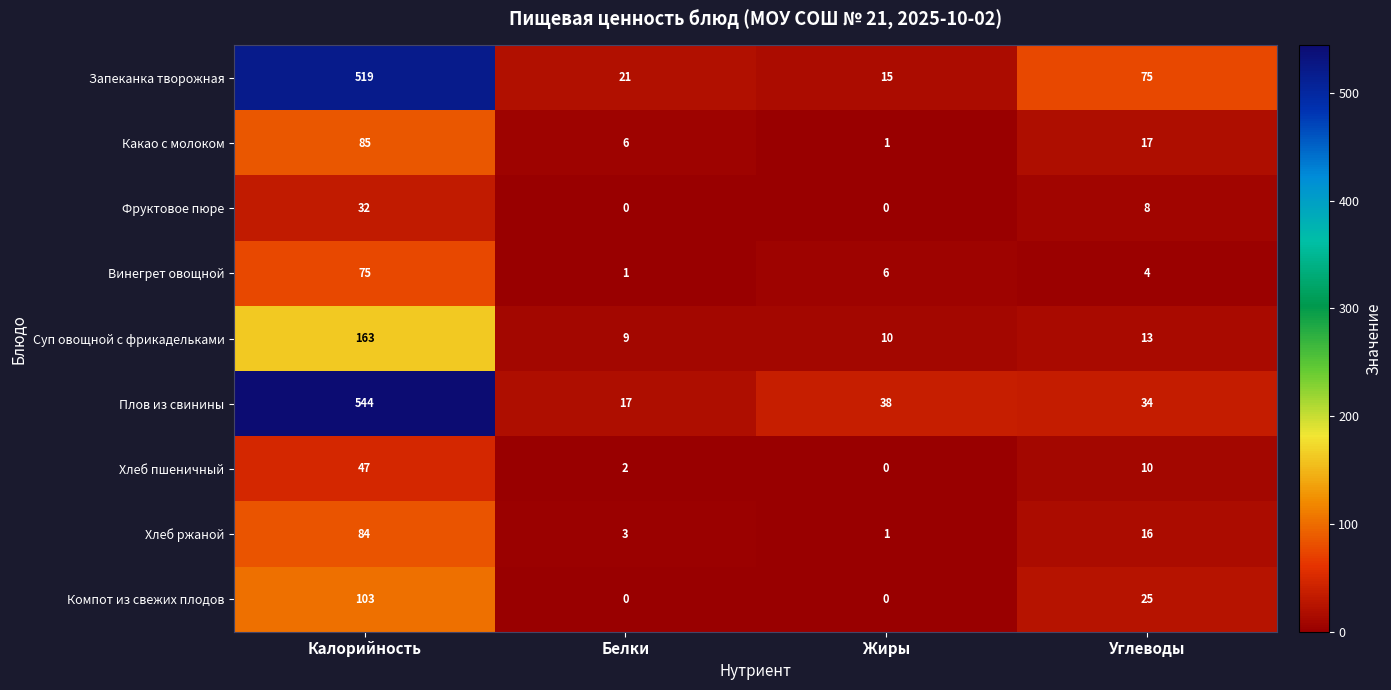

Which series has the largest total across all categories?

Плов из свинины